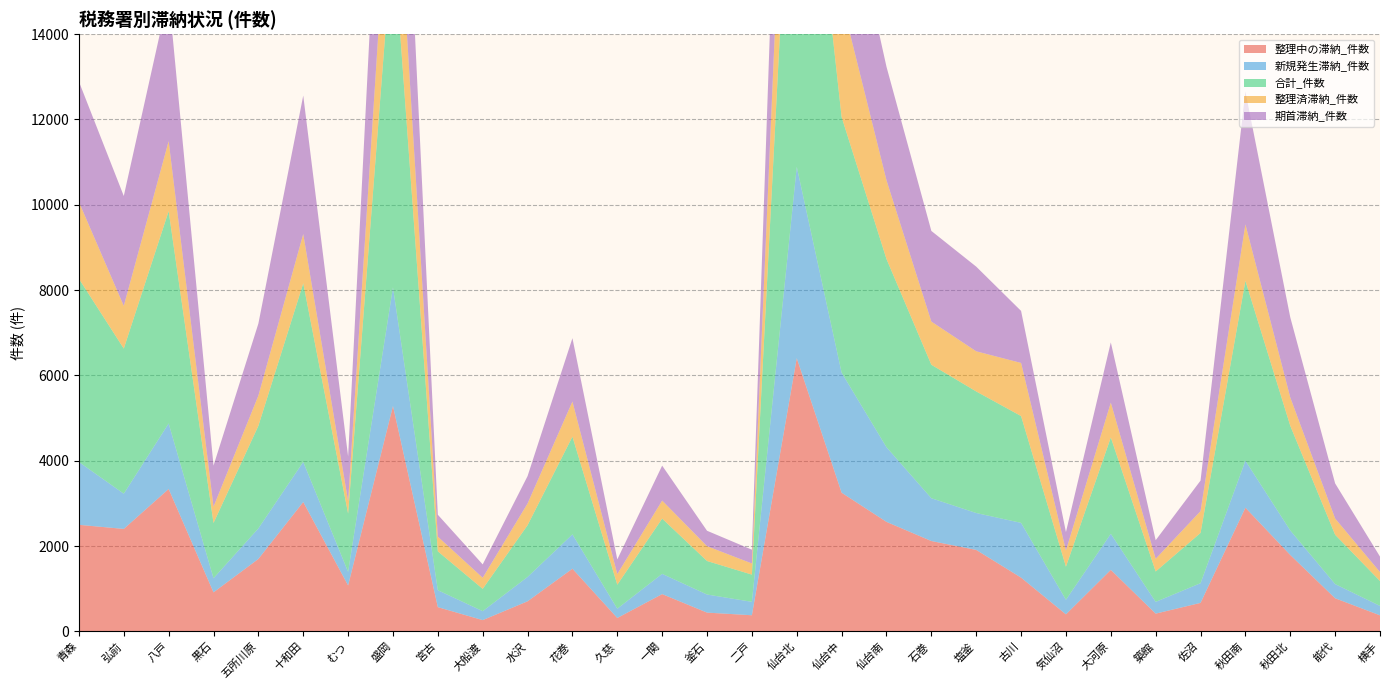

Reading left to right, what are all the values shown in this chart?

整理中の滞納_件数: 青森=2497	弘前=2401	八戸=3337	黒石=914	五所川原=1697	十和田=3032	むつ=1076	盛岡=5283	宮古=567	大船渡=263	水沢=704	花巻=1468	久慈=313	一関=873	釜石=439	二戸=377	仙台北=6405	仙台中=3250	仙台南=2566	石巻=2117	塩釜=1909	古川=1259	気仙沼=398	大河原=1441	築館=415	佐沼=667	秋田南=2898	秋田北=1790	能代=775	横手=375
新規発生滞納_件数: 青森=1473	弘前=826	八戸=1537	黒石=331	五所川原=716	十和田=940	むつ=318	盛岡=2781	宮古=397	大船渡=210	水沢=571	花巻=805	久慈=218	一関=475	釜石=424	二戸=315	仙台北=4486	仙台中=2814	仙台南=1751	石巻=1004	塩釜=865	古川=1284	気仙沼=342	大河原=846	築館=276	佐沼=462	秋田南=1102	秋田北=575	能代=333	横手=221
合計_件数: 青森=4296	弘前=3402	八戸=4977	黒石=1295	五所川原=2405	十和田=4187	むつ=1367	盛岡=8275	宮古=911	大船渡=523	水沢=1213	花巻=2291	久慈=562	一関=1295	釜石=786	二戸=638	仙台北=10730	仙台中=5993	仙台南=4412	石巻=3129	塩釜=2850	古川=2504	気仙沼=776	大河原=2258	築館=712	佐沼=1178	秋田南=4219	秋田北=2454	能代=1156	横手=584
整理済滞納_件数: 青森=1799	弘前=1001	八戸=1640	黒石=381	五所川原=708	十和田=1155	むつ=291	盛岡=2992	宮古=344	大船渡=260	水沢=509	花巻=823	久慈=249	一関=422	釜石=347	二戸=261	仙台北=4325	仙台中=2743	仙台南=1846	石巻=1012	塩釜=941	古川=1245	気仙沼=378	大河原=817	築館=297	佐沼=511	秋田南=1321	秋田北=664	能代=381	横手=209
期首滞納_件数: 青森=2823	弘前=2576	八戸=3440	黒石=964	五所川原=1689	十和田=3247	むつ=1049	盛岡=5494	宮古=514	大船渡=313	水沢=642	花巻=1486	久慈=344	一関=820	釜石=362	二戸=323	仙台北=6244	仙台中=3179	仙台南=2661	石巻=2125	塩釜=1985	古川=1220	気仙沼=434	大河原=1412	築館=436	佐沼=716	秋田南=3117	秋田北=1879	能代=823	横手=363